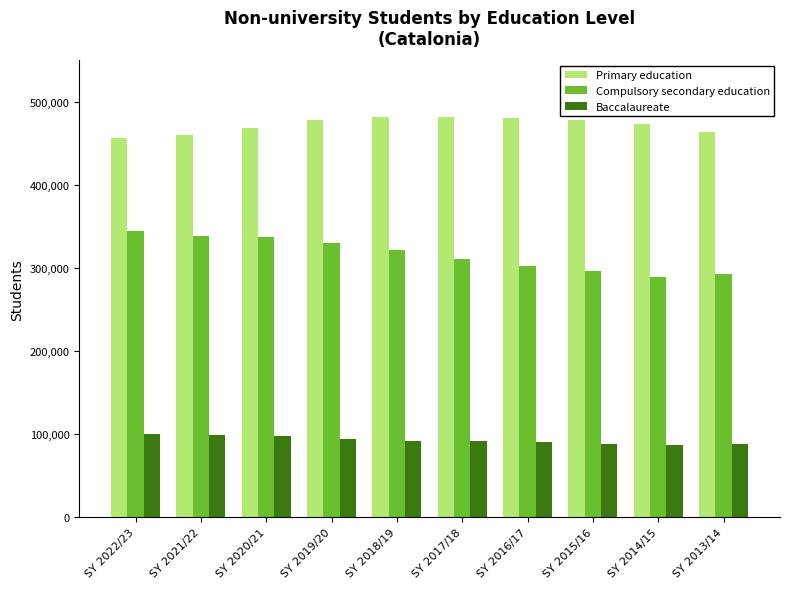

Read the Compulsory secondary education value at SY 2013/14, to the nearest 50.

292650